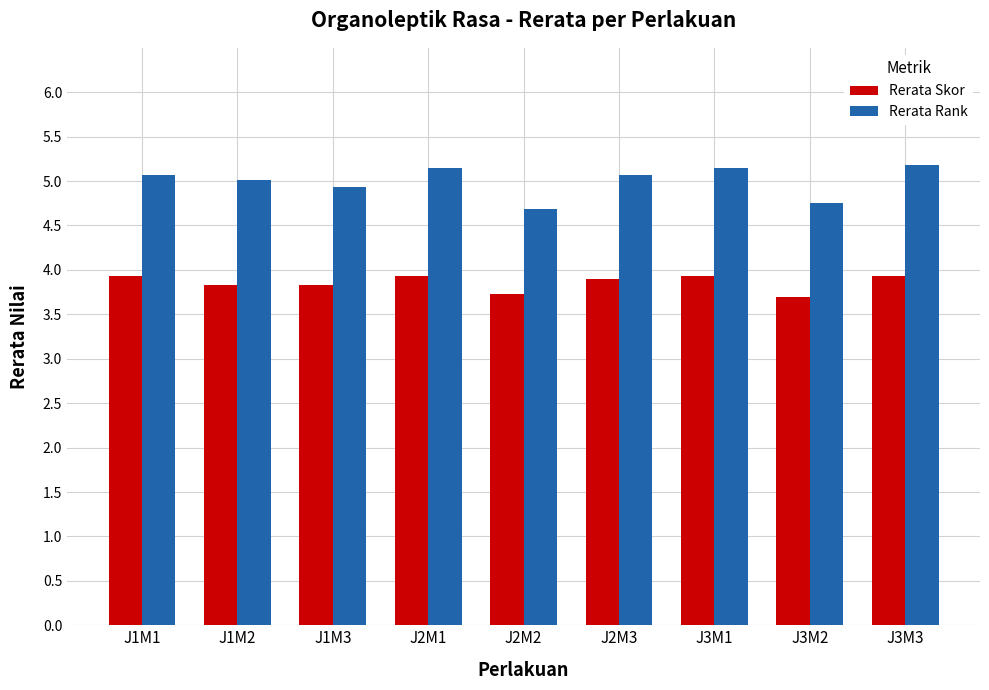

True or false: Rerata Skor has a value of 3.9 at J2M1.

True